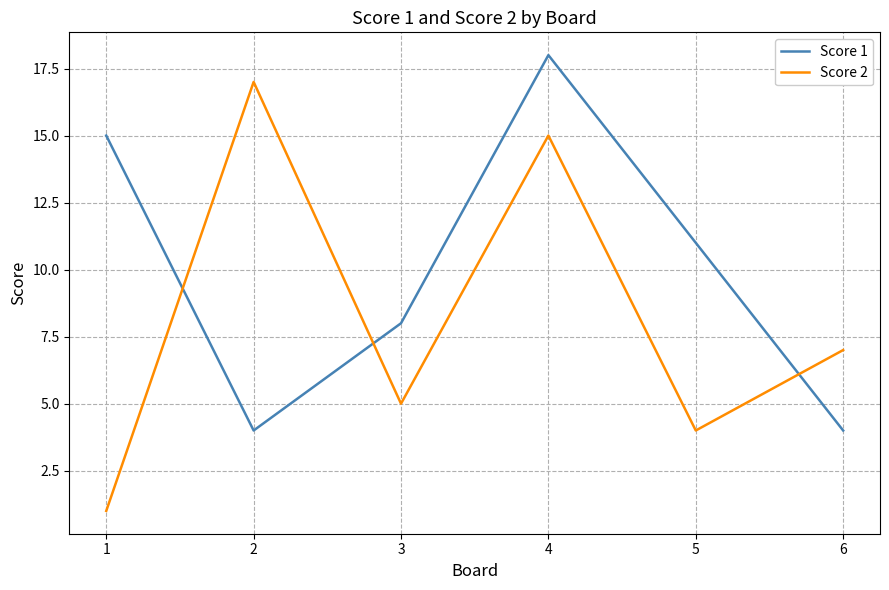

What is the difference between the maximum and minimum values in the Score 1 series?

14